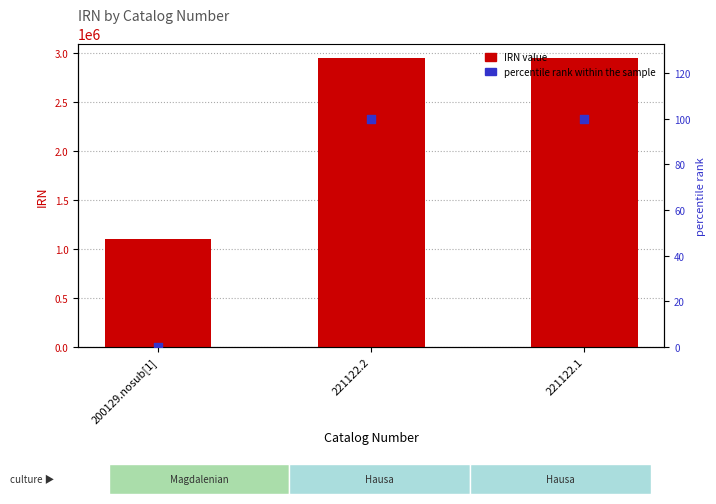

Which series has the largest Y range (max minus min)?

IRN value